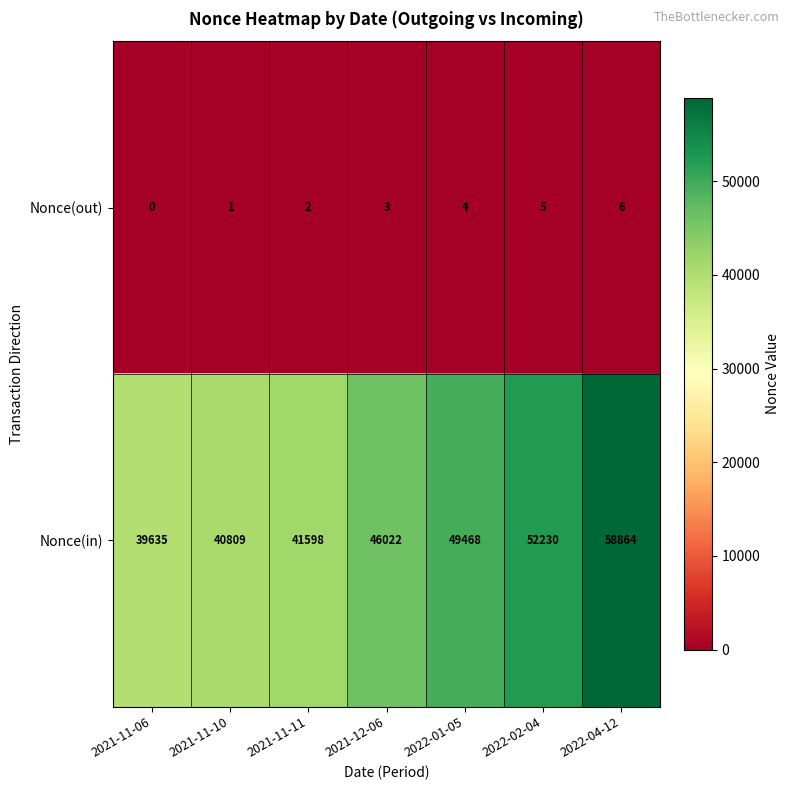

Rank the series at 2021-12-06 from lowest to highest value.

Nonce(out), Nonce(in)